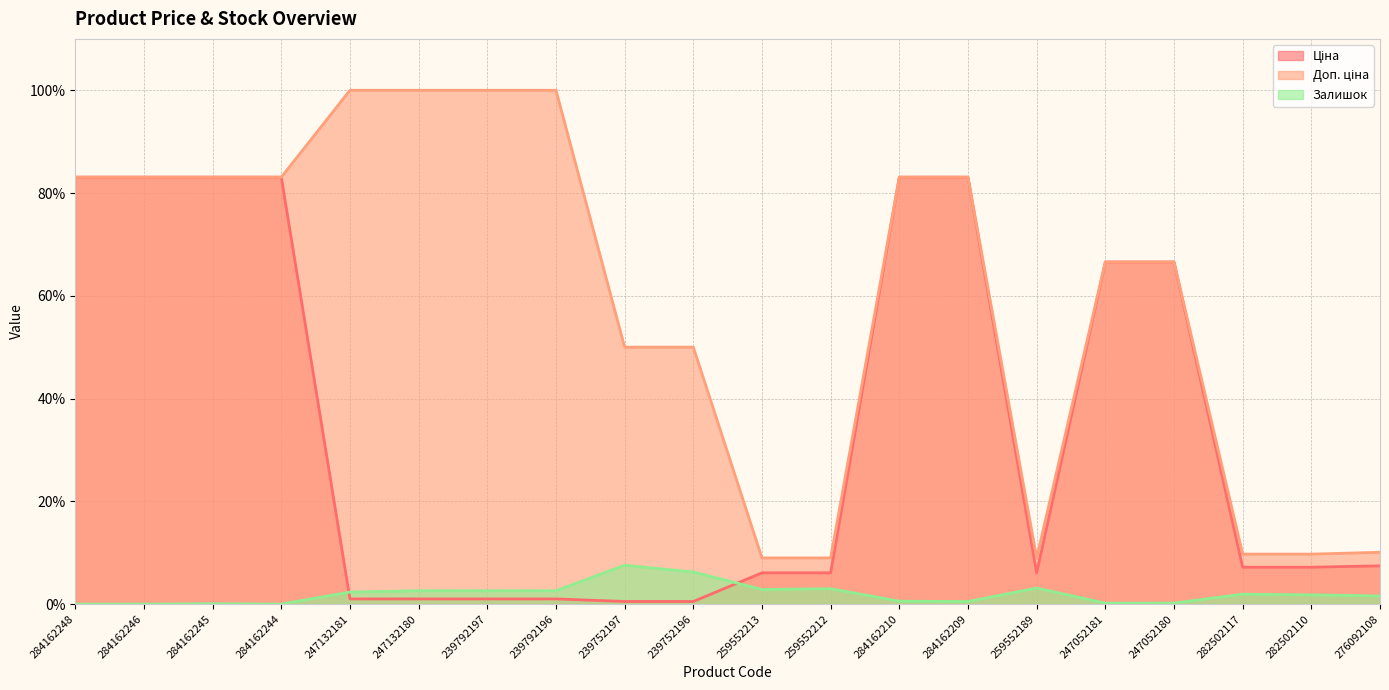

At which category is the sum across all series the highest?

284162210